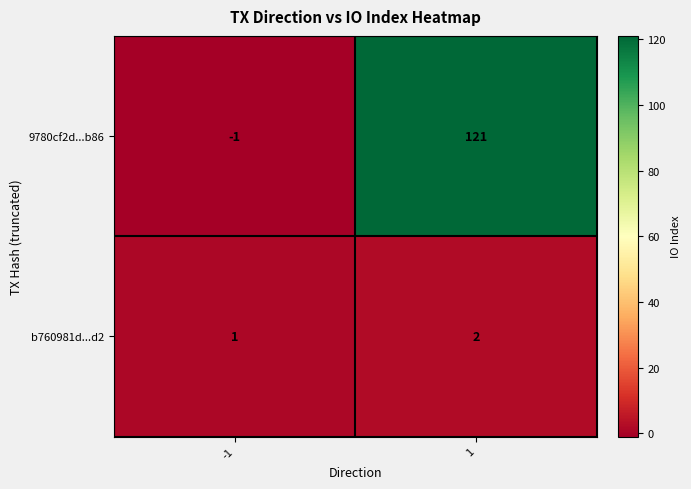

The b760981d...d2 series shows 2 at 1. True or false?

True